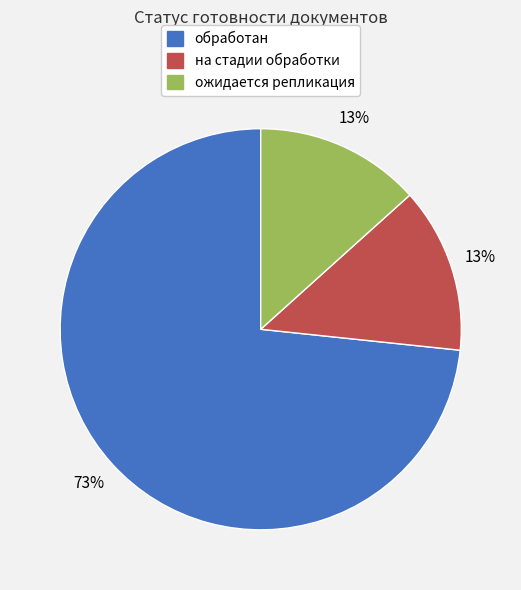

What is the ratio of the value at на стадии обработки to the value at ожидается репликация?

1.0